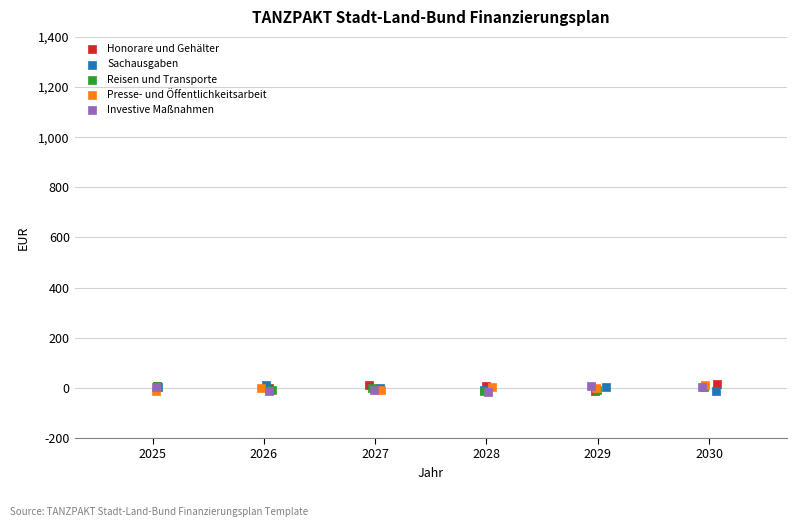

What are all the series names shown in the legend?

Honorare und Gehälter, Sachausgaben, Reisen und Transporte, Presse- und Öffentlichkeitsarbeit, Investive Maßnahmen